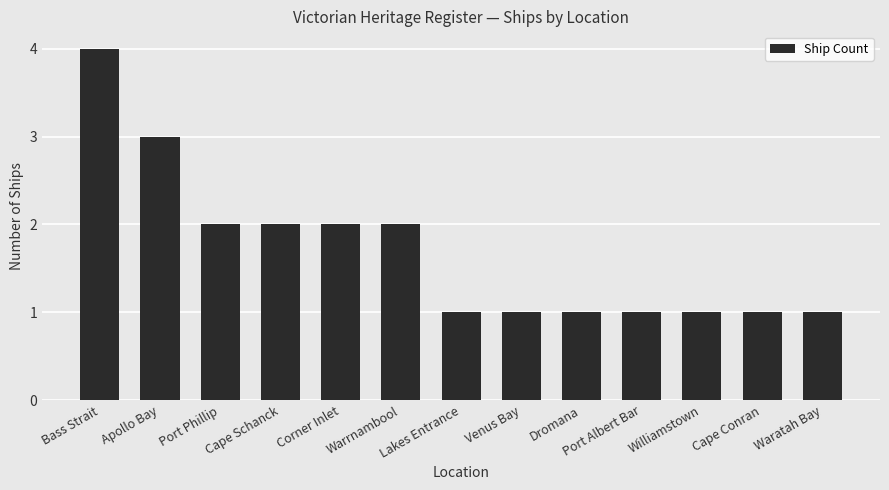

What is the sum of all values?

22